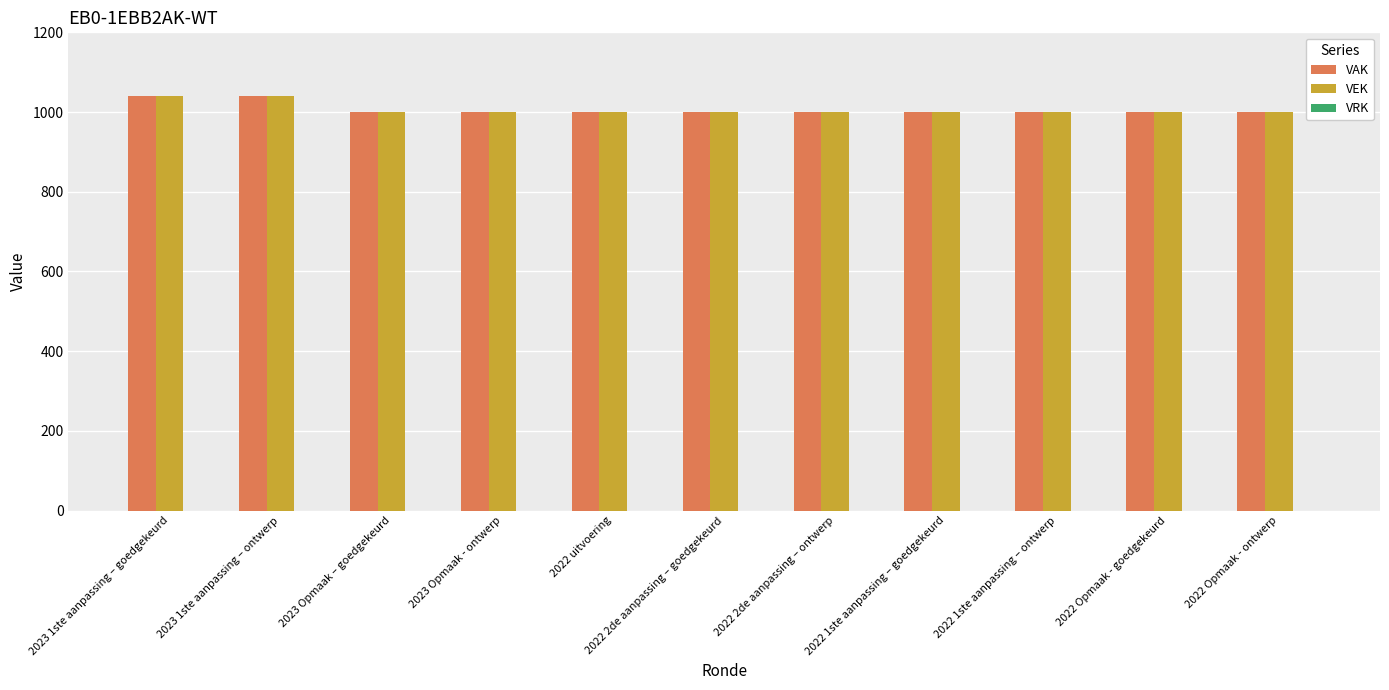

Count the number of categories in the chart.

11